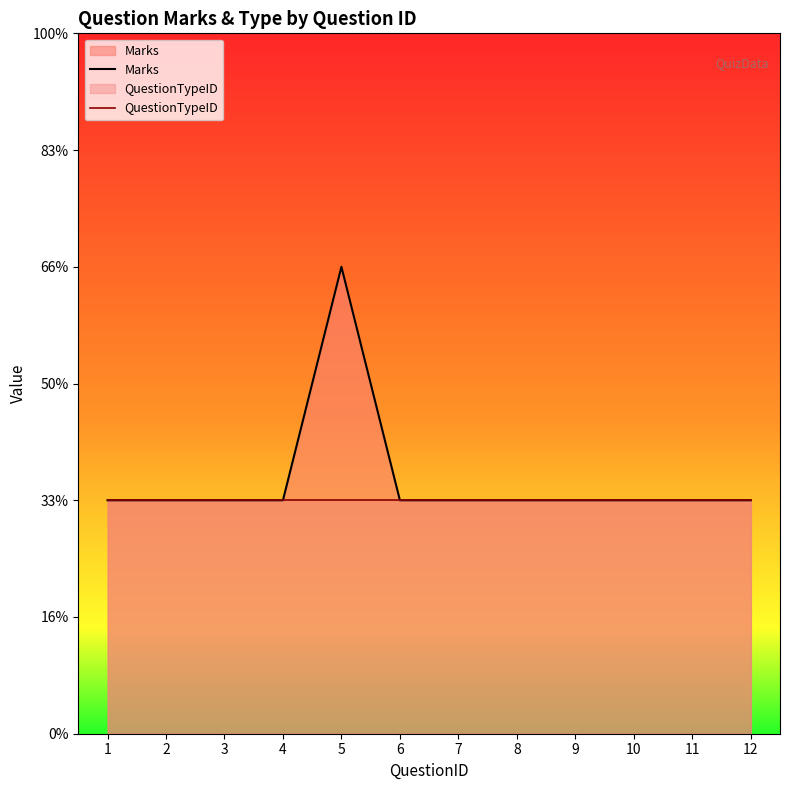

What is the sum of all QuestionTypeID values?

12